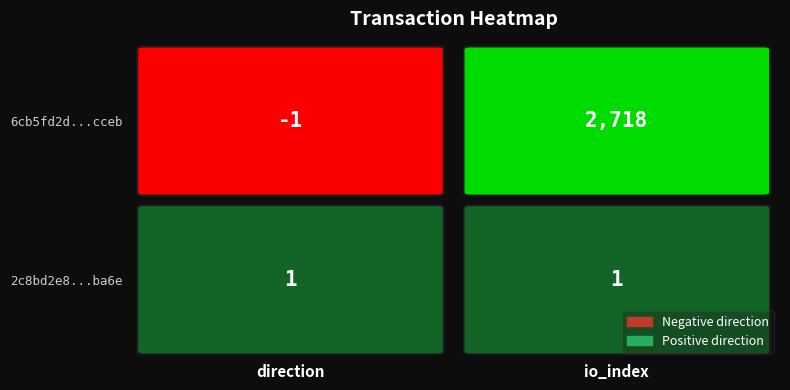

The 6cb5fd2d1120c33b12942c52d82327892e6cceb series shows 1499 at 1. True or false?

False